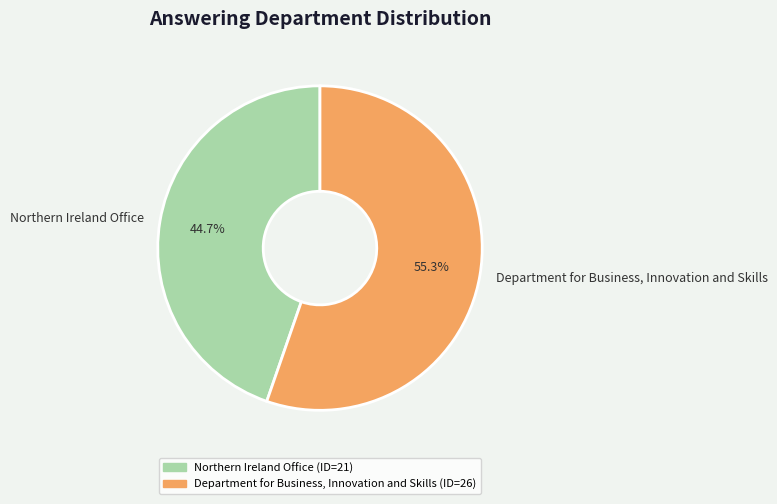

Is there a majority slice in this chart?

Yes